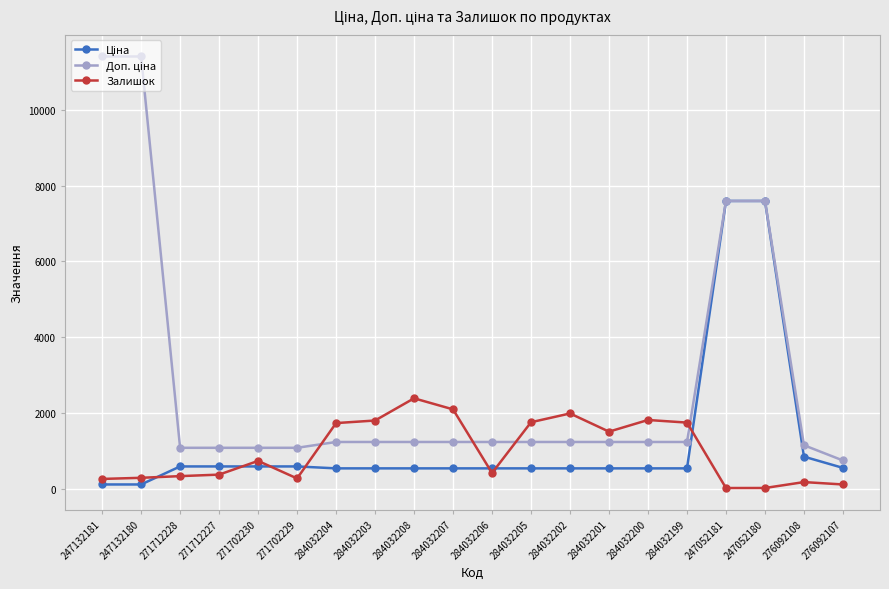

What is the spread (max minus min) of values at 247132181?

11295.9